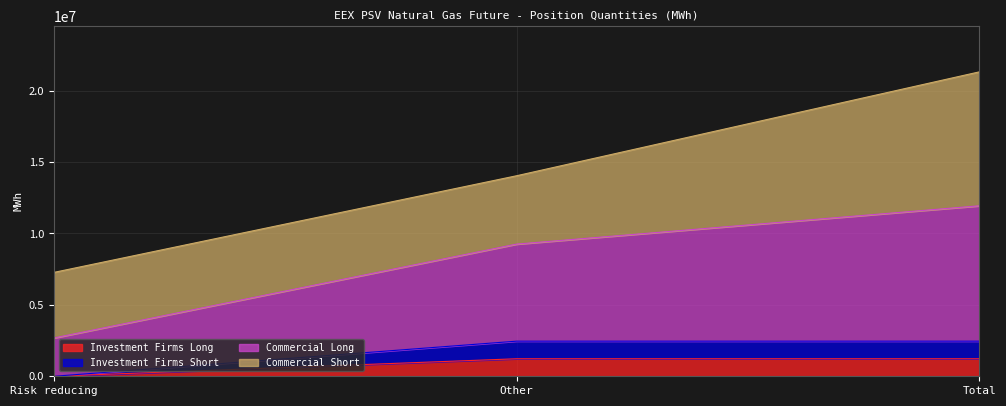

What is the highest value of the Investment Firms Long series?

1226064